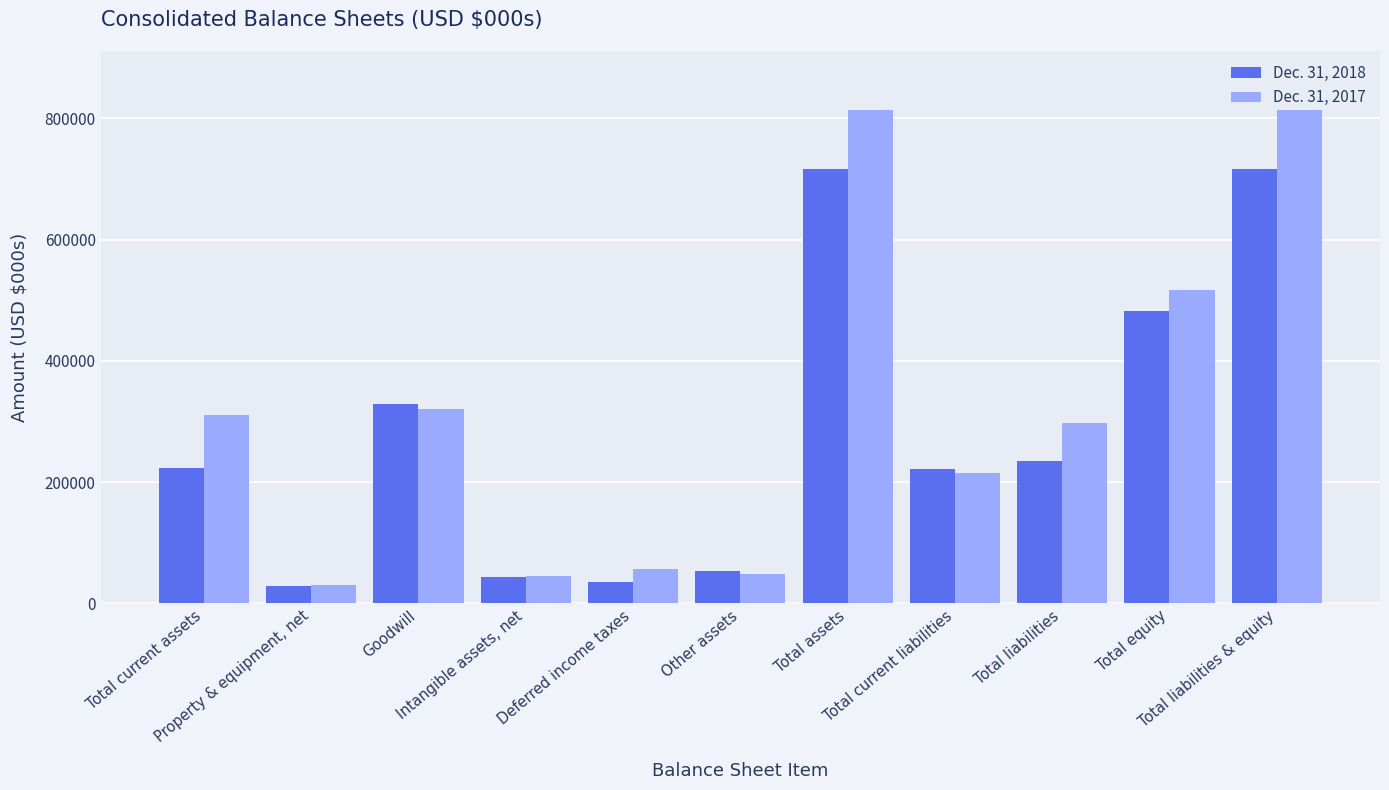

At how many categories does at least one series exceed 465801?

3